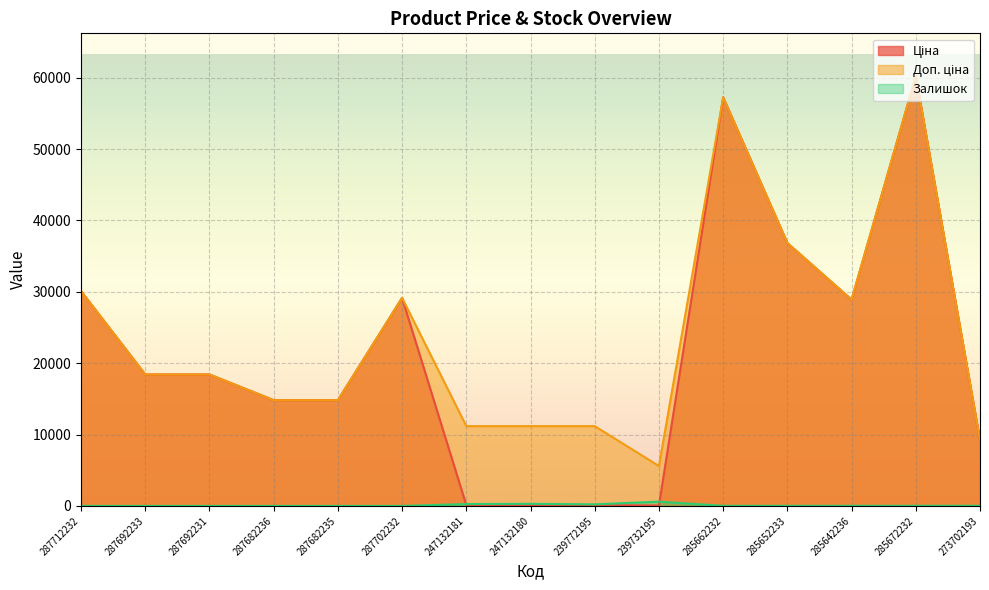

At which category does Залишок reach its first local valley?

239772195